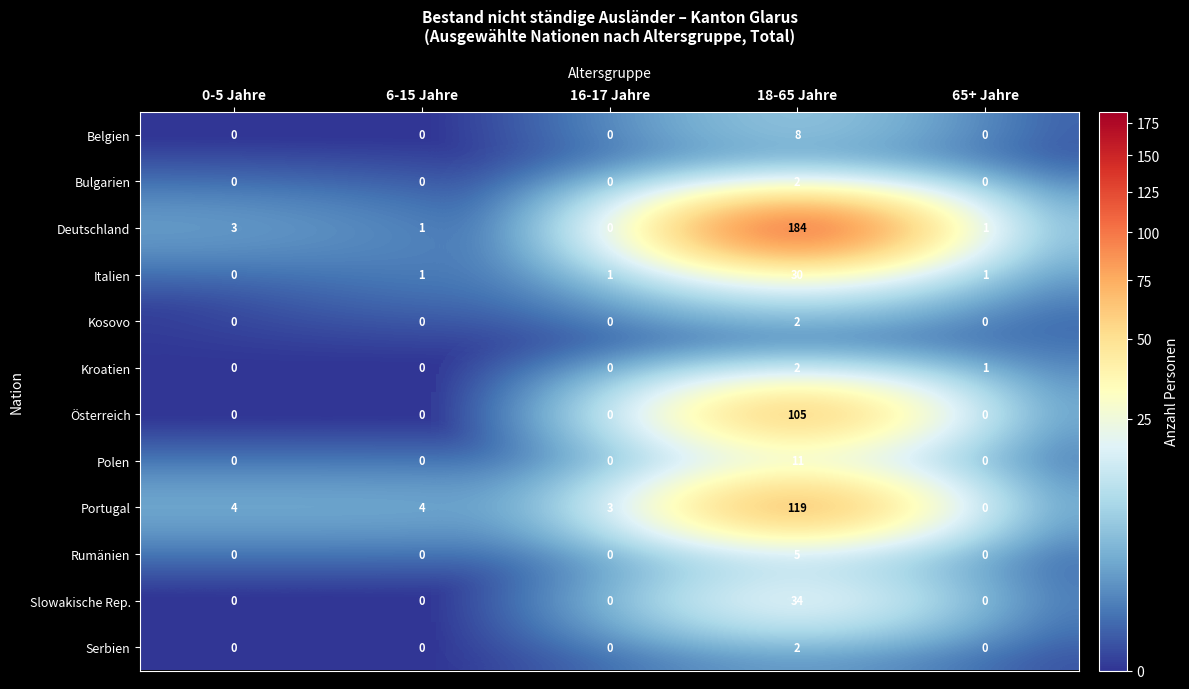

What is the maximum value shown in the chart?

184